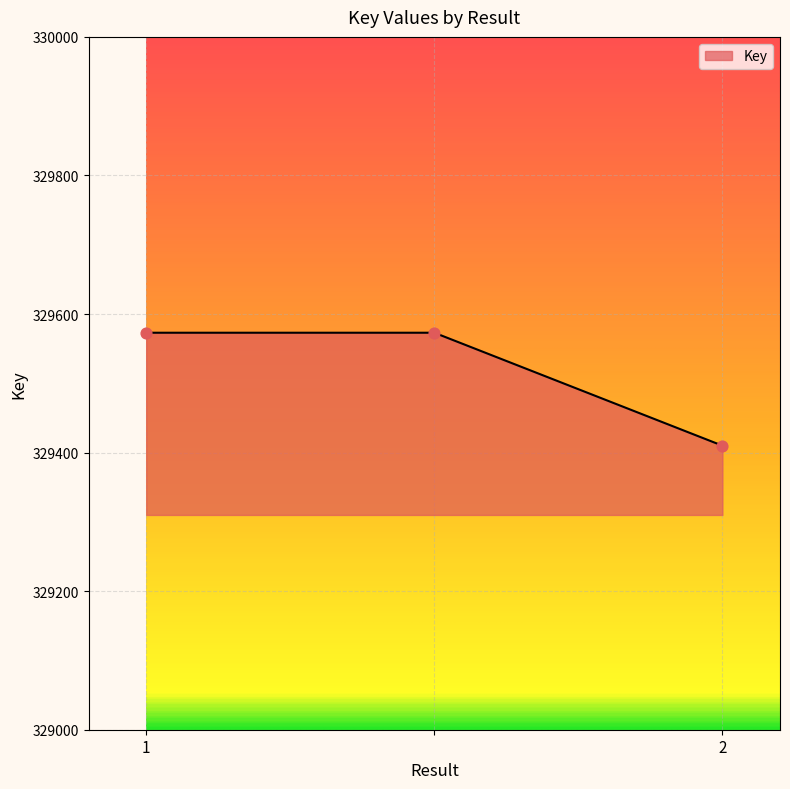

What is the sum of all values?

988556